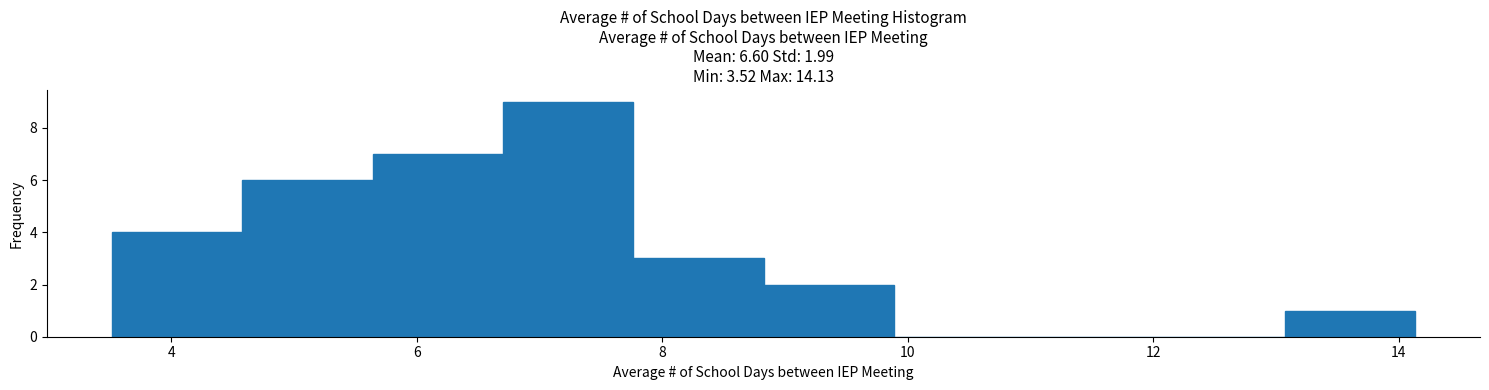

Which range on the x-axis has the tallest bar?

6.8 to 7.8